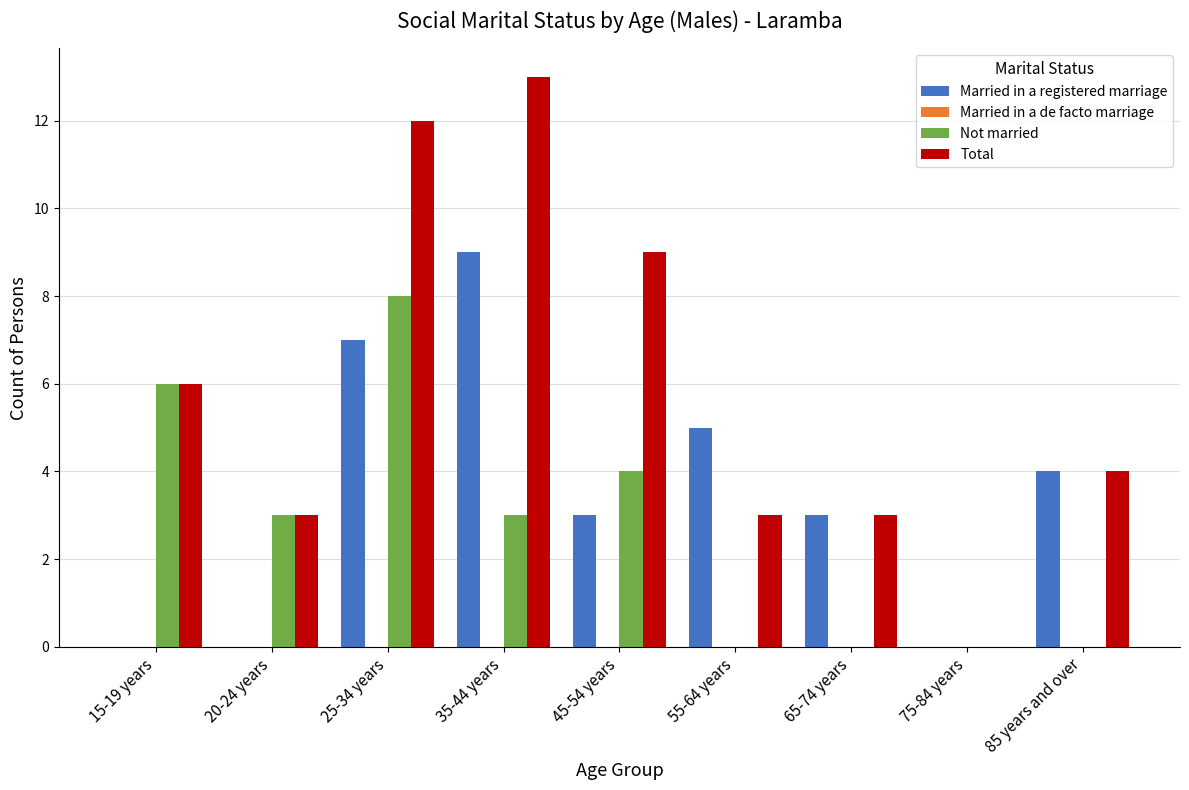

Is it true that Not married equals -4 at 75-84 years?

False